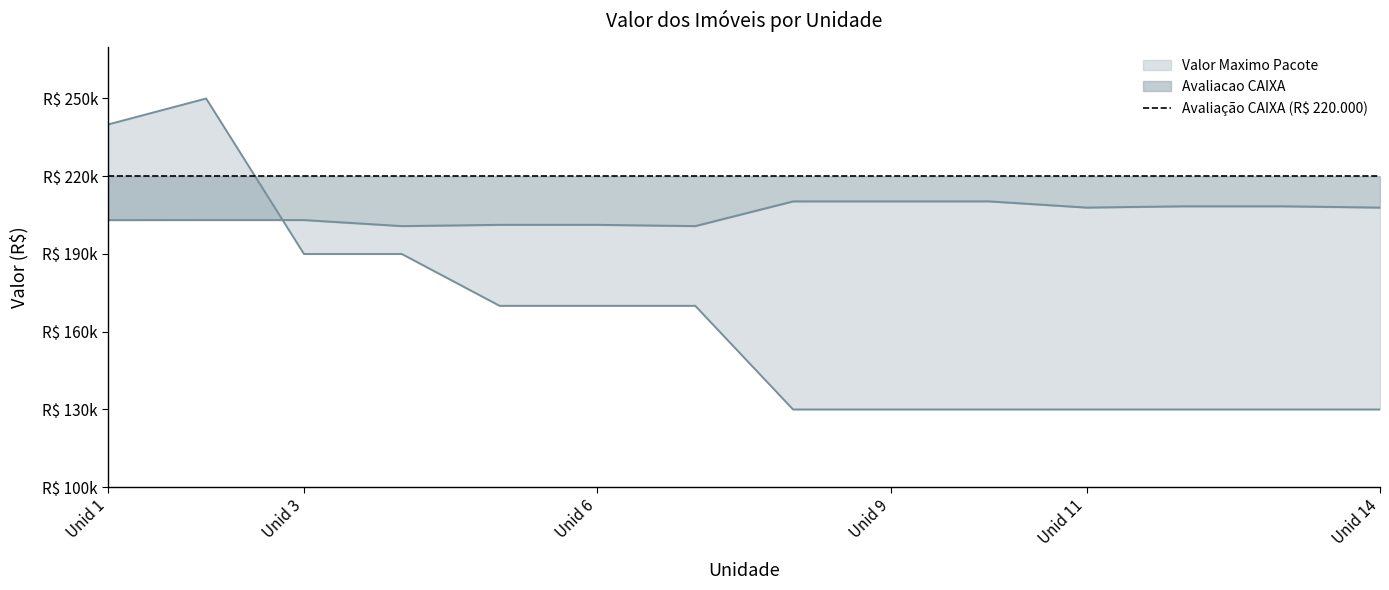

Does the chart have visible grid lines?

No